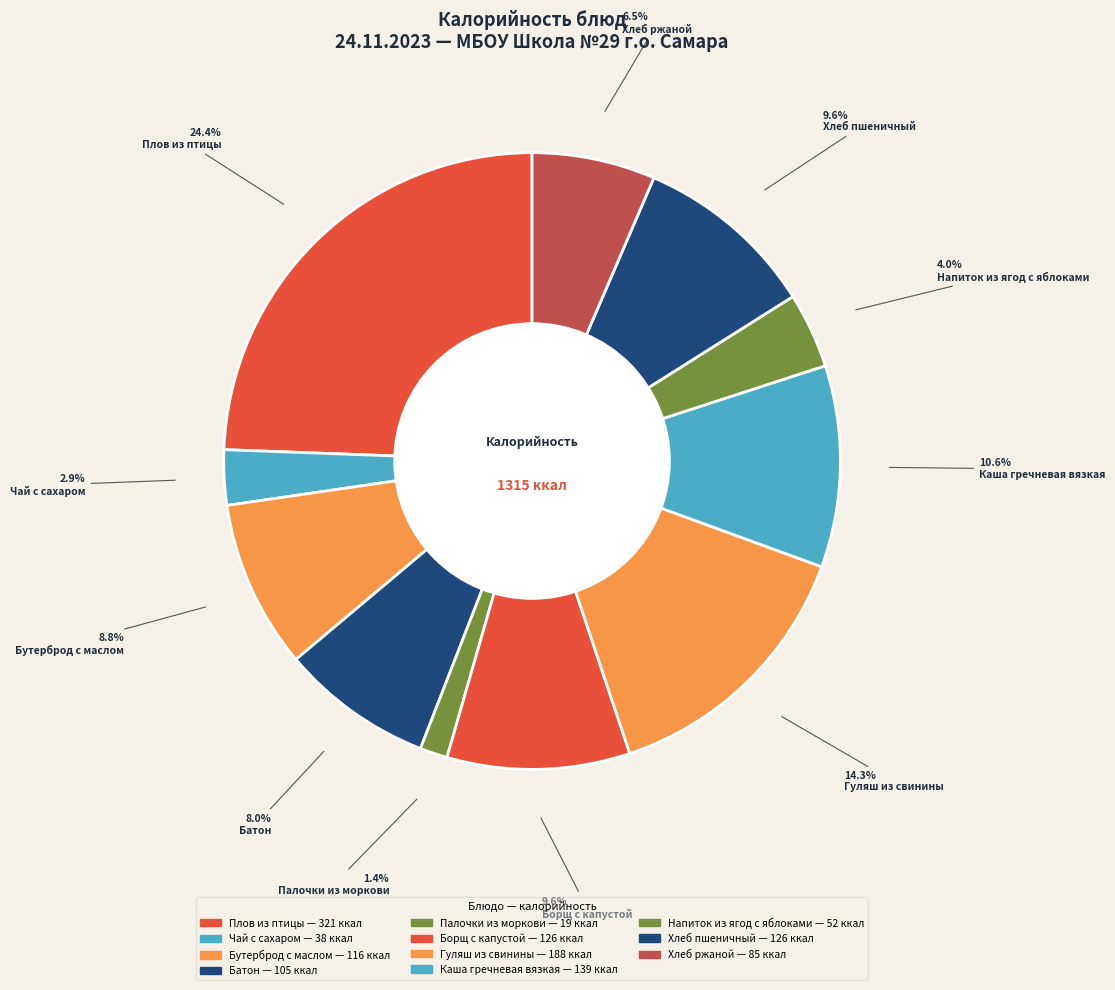

Count the number of slices in the pie.

11